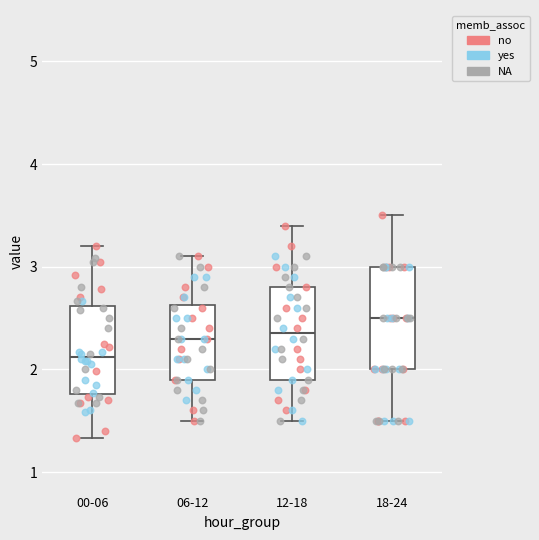

Comparing the boxes themselves (not the whiskers), which one is the tallest?

18-24